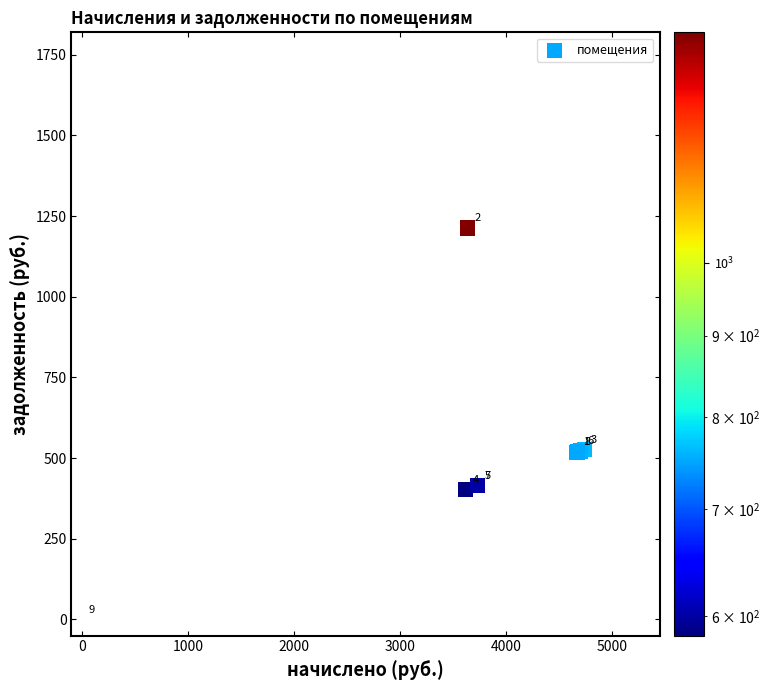

What Y value in the scatter plot is closest to 606?

526.3